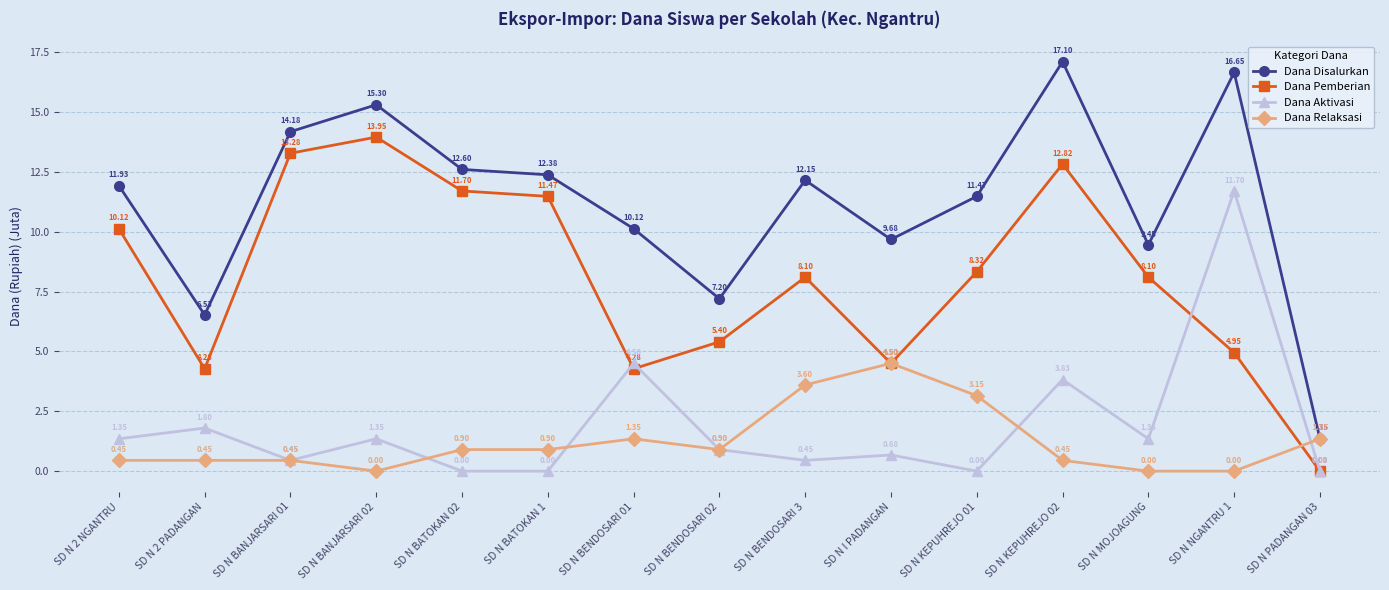

At how many categories does at least one series exceed 10?

10